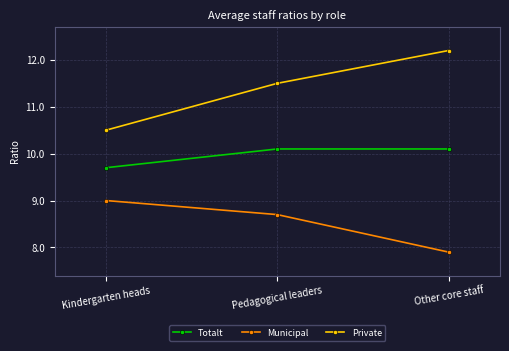

Which series has the widest spread of values?

Private